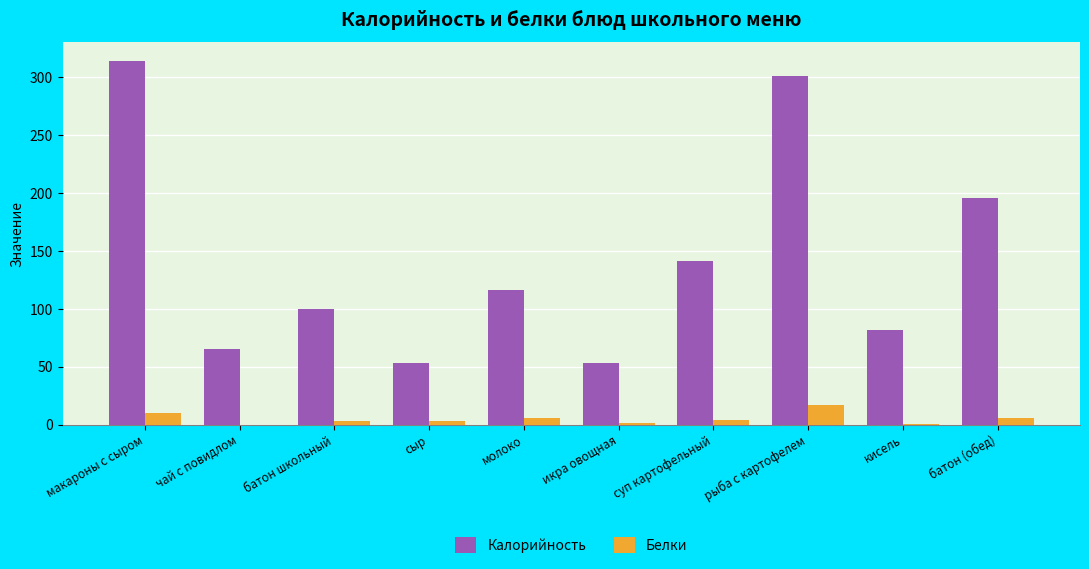

Is it true that Калорийность equals 172.1 at макароны с сыром?

False